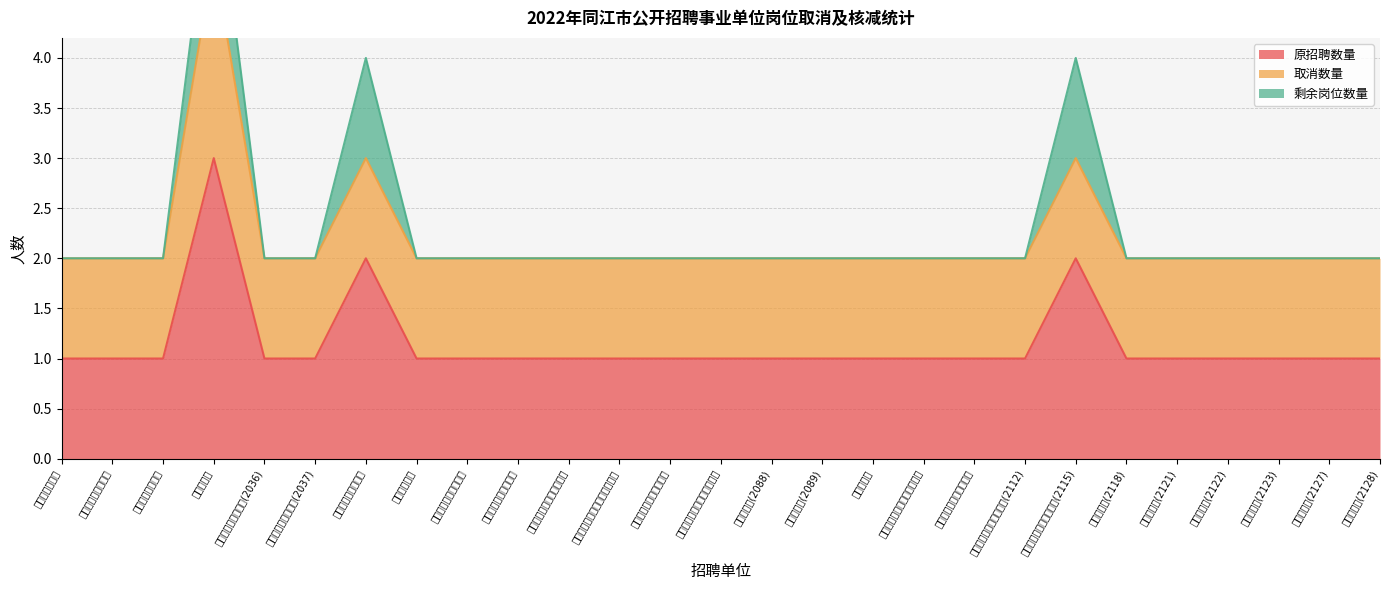

How many series are shown in this chart?

3